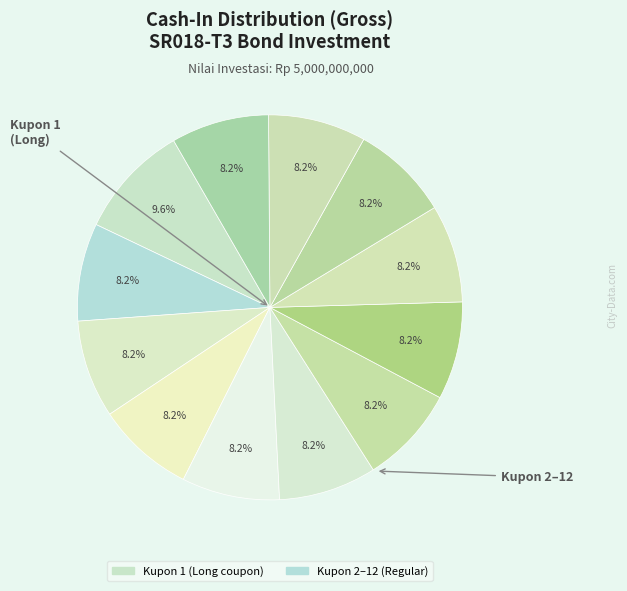

Count the number of slices in the pie.

12